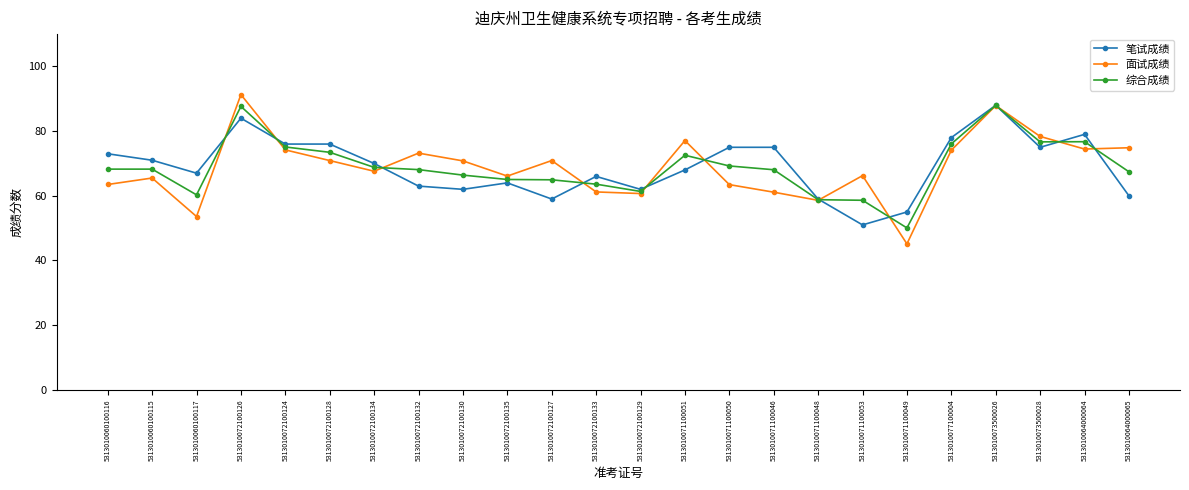

Is the value of 面试成绩 at 5313010071100046 greater than the value of 综合成绩 at 5313010072100133?

No